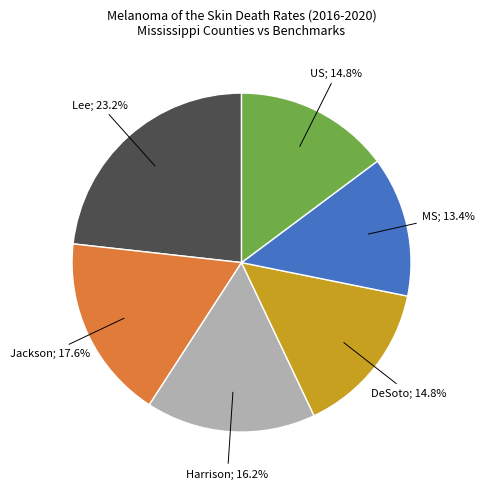

Count the number of slices in the pie.

6